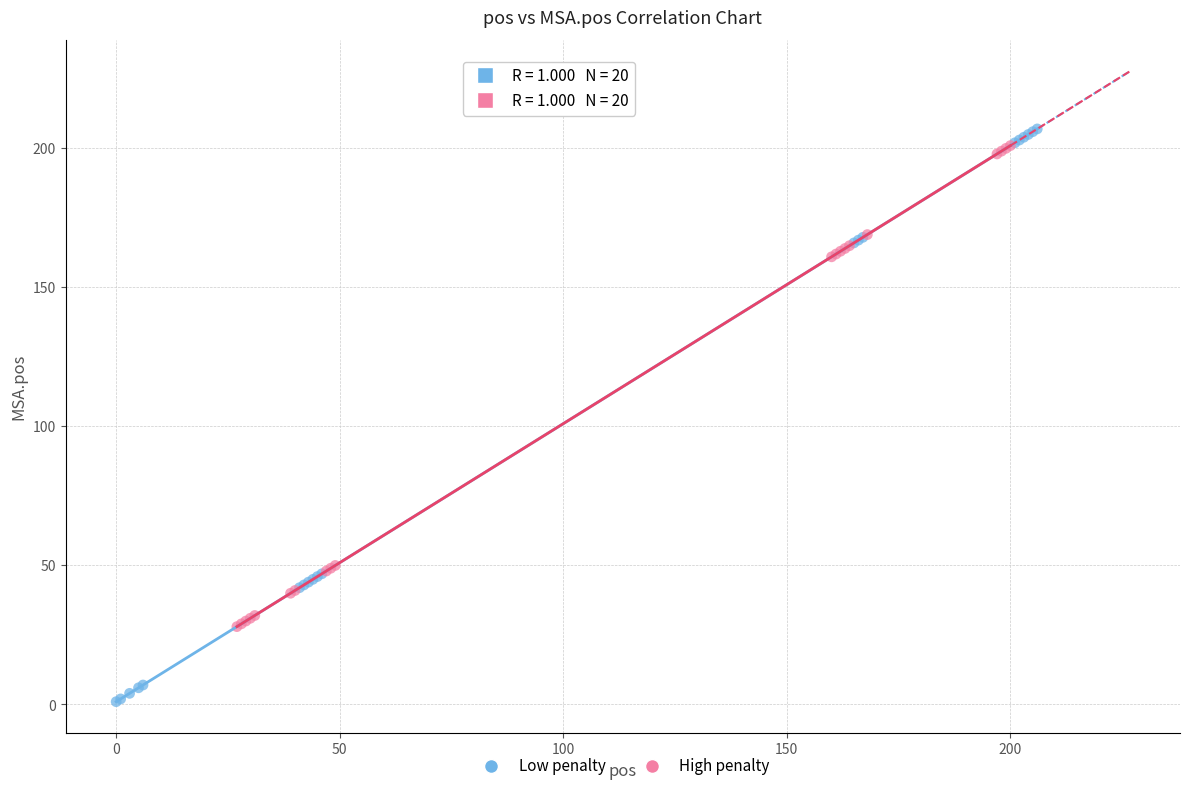

Which series has the widest spread of Y values?

Low penalty